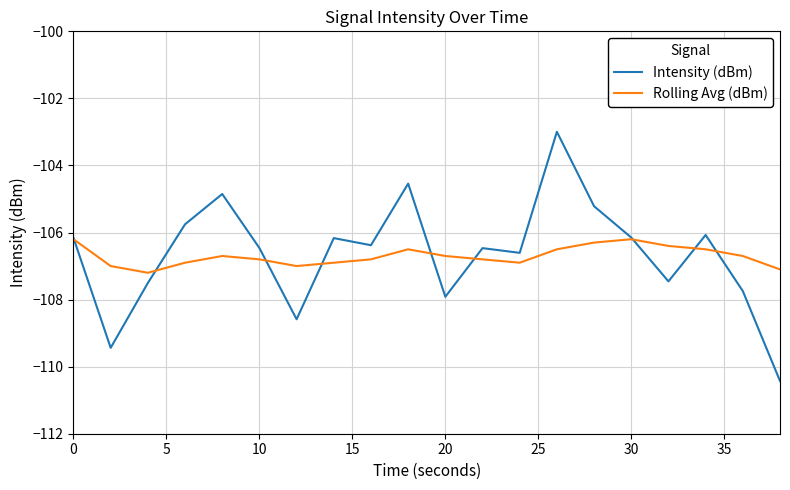

Rank the series by their maximum value, from highest to lowest.

Intensity (dBm), Rolling Avg (dBm)